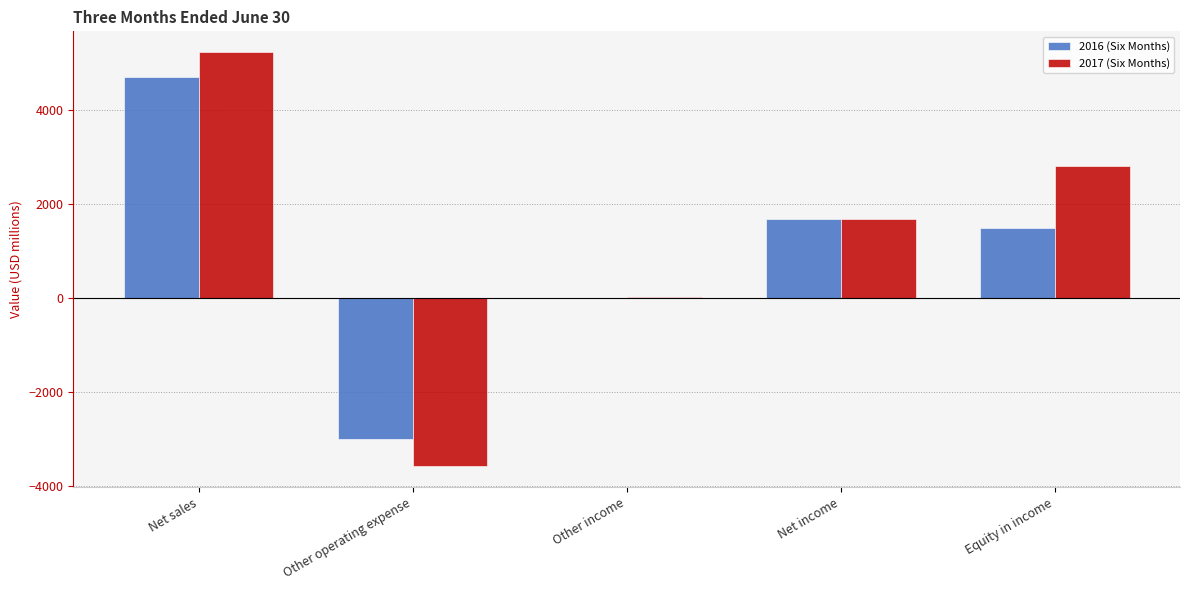

What is the approximate value of 2016 (Six Months) at Equity in income, to the nearest 100?

1500